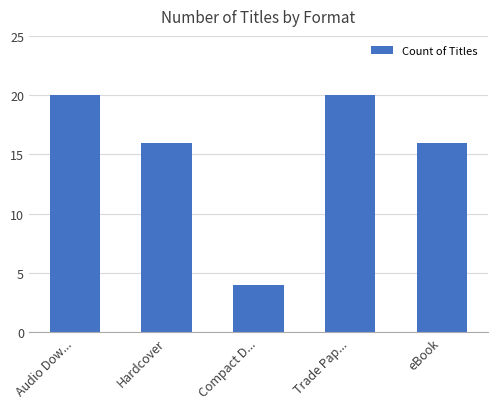

What is the smallest value displayed?

4